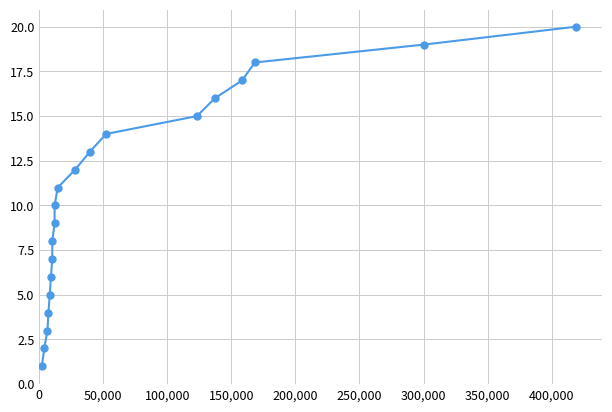

What is the sum of all values?

210